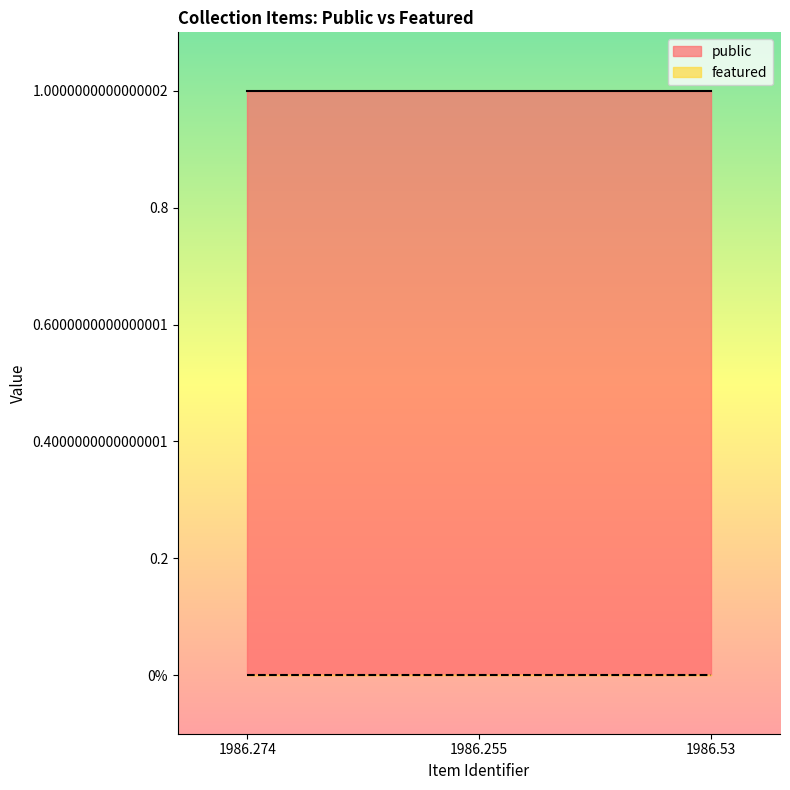

Which has a higher value, 1986.53 or 1986.274?

1986.53